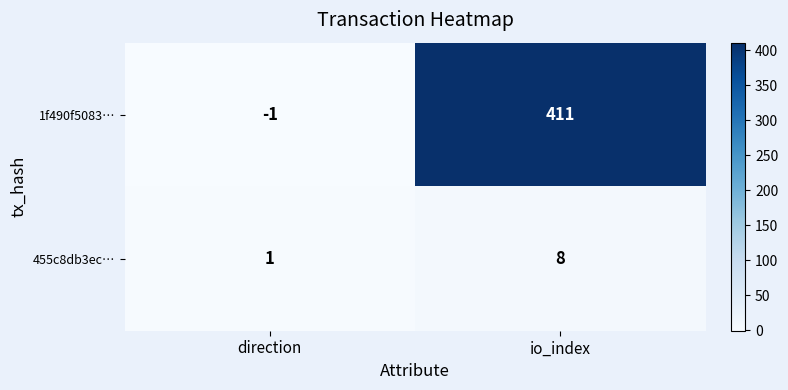

What is the sum of the 1f490f5083… values at direction and io_index?

410